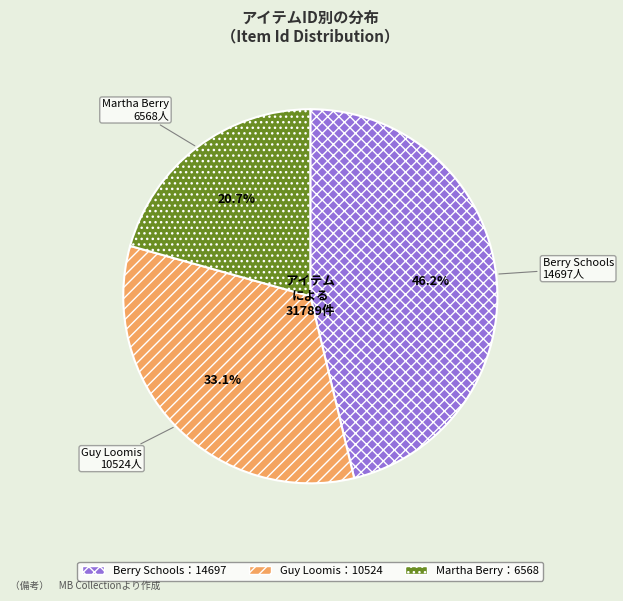

To the nearest percent, what is the average slice percentage?

33%